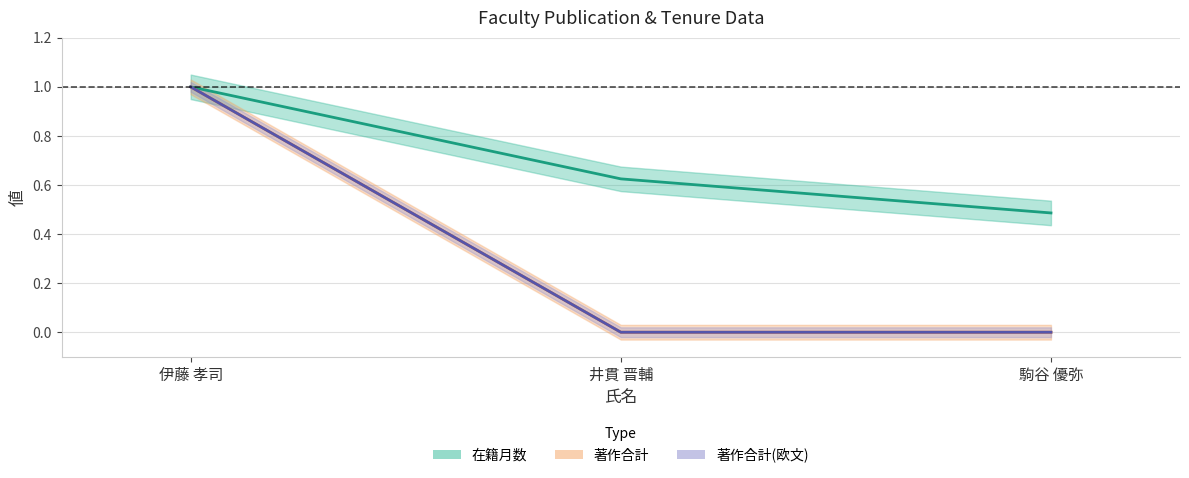

Is the value of 著作合計(欧文) at 井貫 晋輔 greater than the value of 在籍月数 at 駒谷 優弥?

No